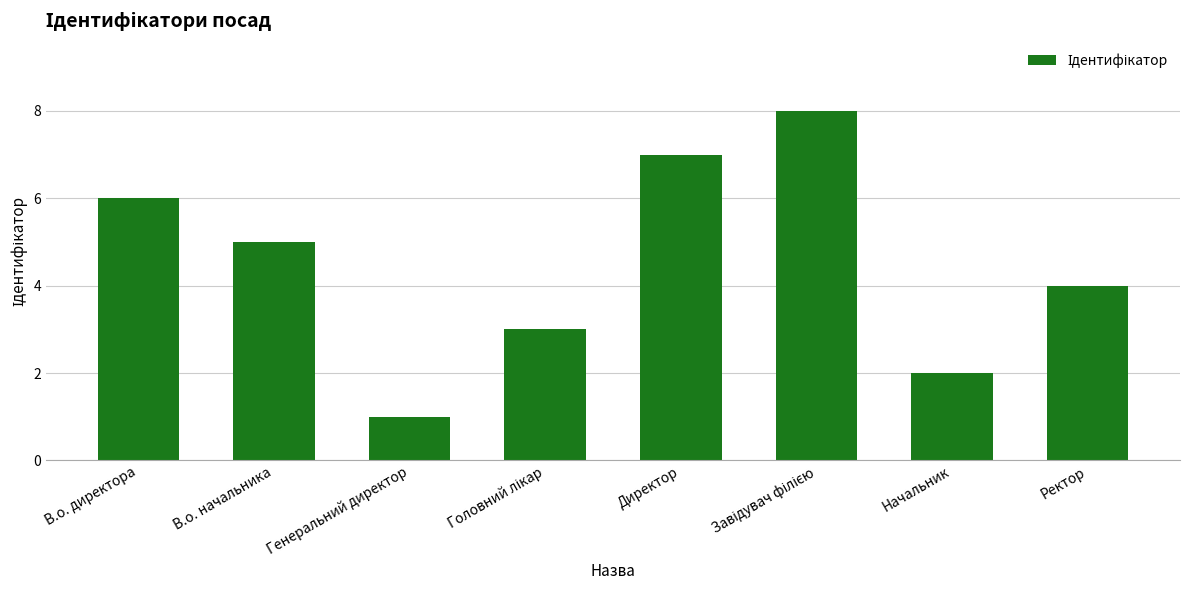

How many data points are less than 5?

4